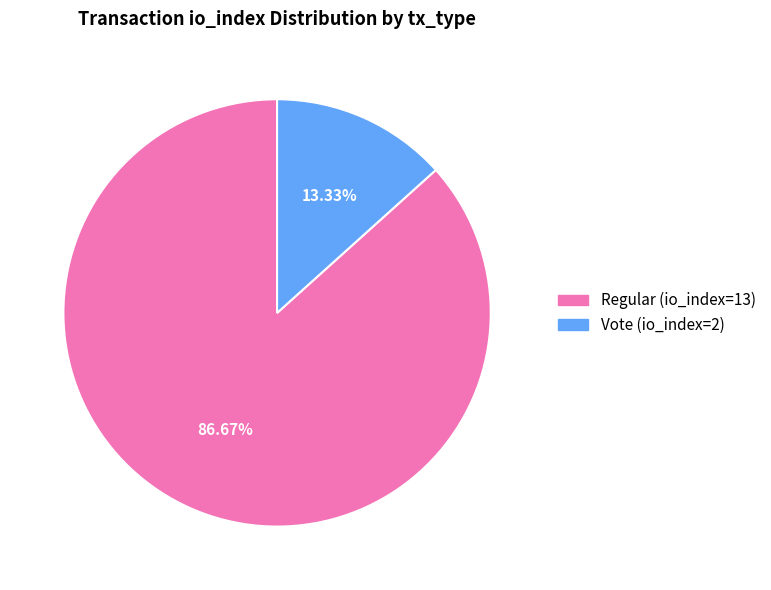

True or false: Regular (io_index=13) accounts for 94% of the total.

False